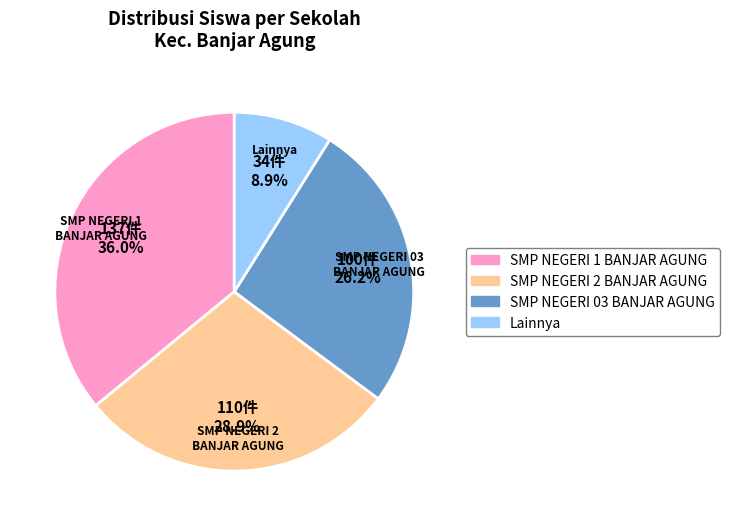

Is there any slice that represents more than half of the pie?

No